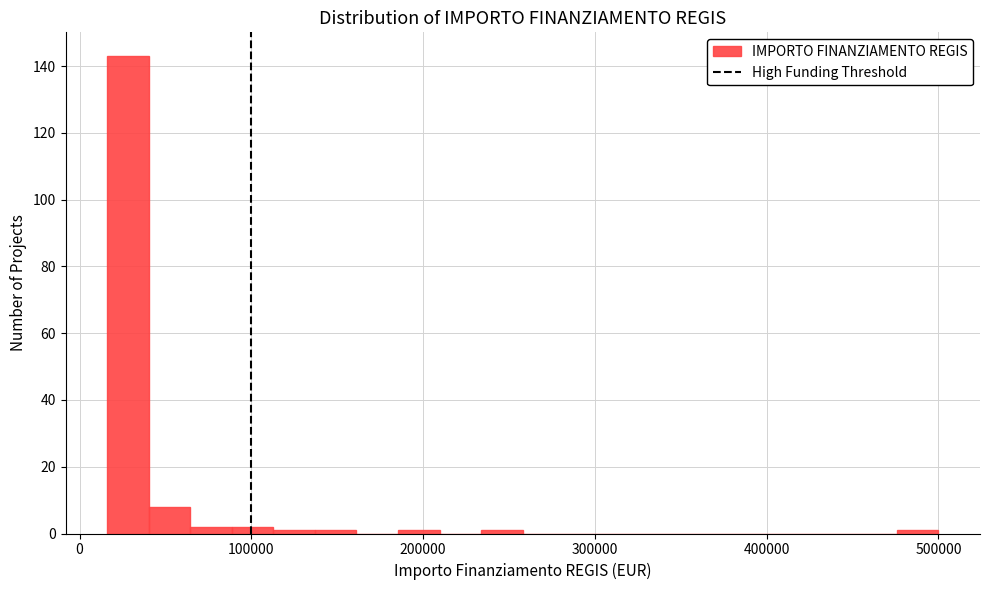

Around what value on the x-axis is the tallest bar? Give the approximate position of its centre, as read against the axis.

30000